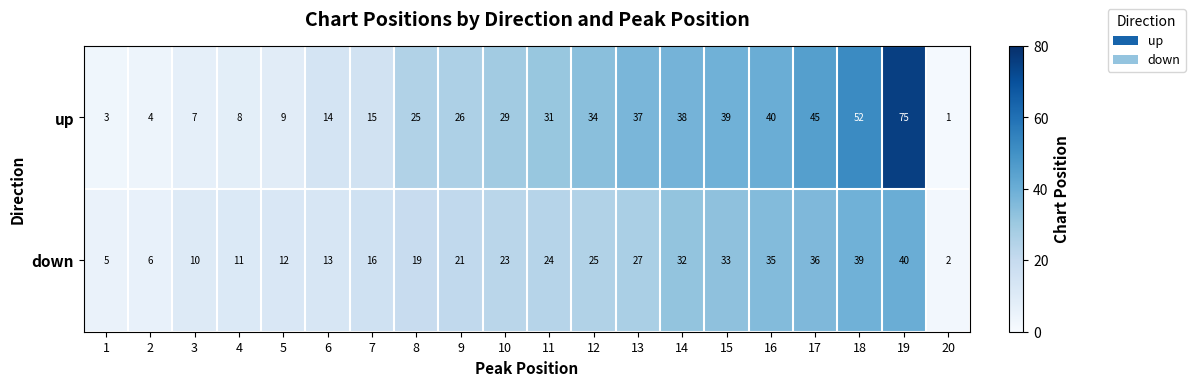

What is the difference between the maximum and minimum values in the up series?

74